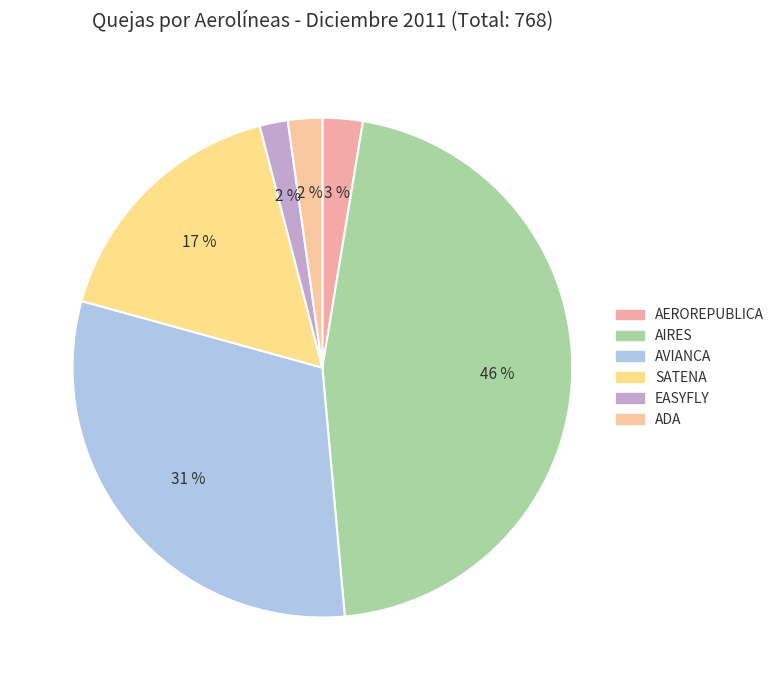

What is the largest slice in the pie chart?

AIRES